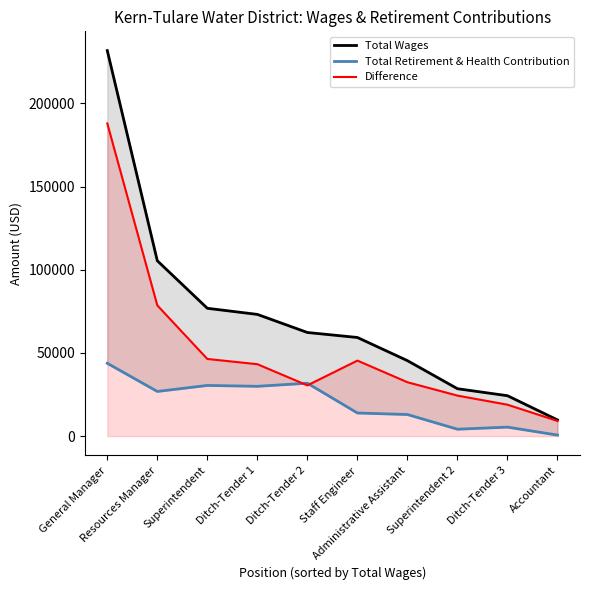

Reading right to left, extract all data points from this chart.

Total Wages: Accountant=9720	Ditch-Tender 3=24281	Superintendent 2=28486	Administrative Assistant=45357	Staff Engineer=59283	Ditch-Tender 2=62284	Ditch-Tender 1=73158	Superintendent=76829	Resources Manager=105404	General Manager=231728
Total Retirement & Health Contribution: Accountant=614	Ditch-Tender 3=5399	Superintendent 2=4143	Administrative Assistant=12973	Staff Engineer=13891	Ditch-Tender 2=31788	Ditch-Tender 1=29933	Superintendent=30457	Resources Manager=26841	General Manager=43779
Difference: Accountant=9106	Ditch-Tender 3=18882	Superintendent 2=24343	Administrative Assistant=32384	Staff Engineer=45392	Ditch-Tender 2=30496	Ditch-Tender 1=43225	Superintendent=46372	Resources Manager=78563	General Manager=187949